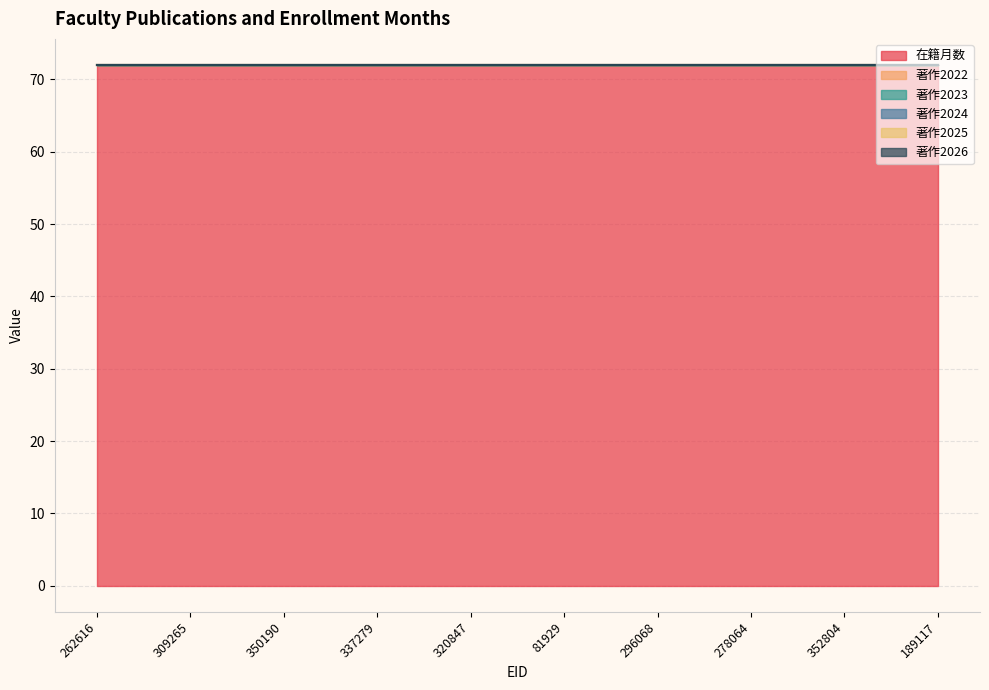

True or false: 著作2024 has more than 1 points higher than both neighbors.

False